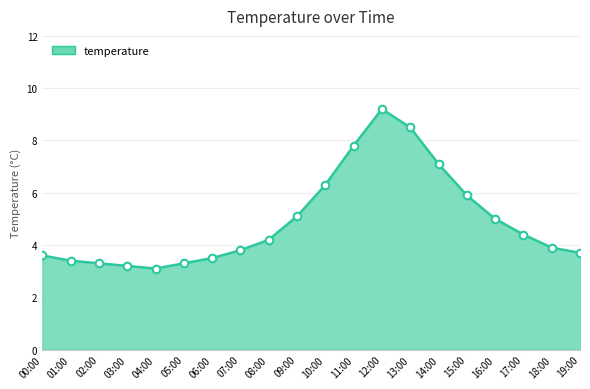

What is the change in value from 06:00 to 19:00?

+0.2